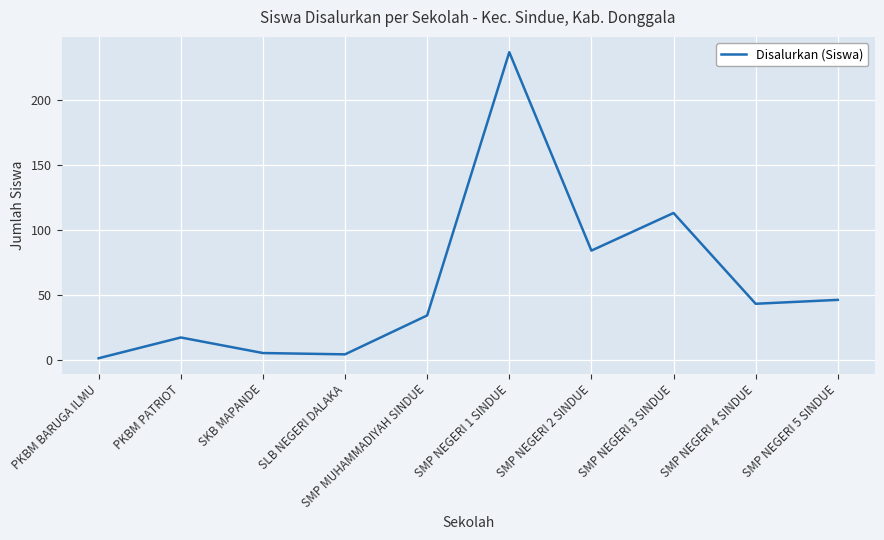

The value at SMP MUHAMMADIYAH SINDUE is 18. True or false?

False